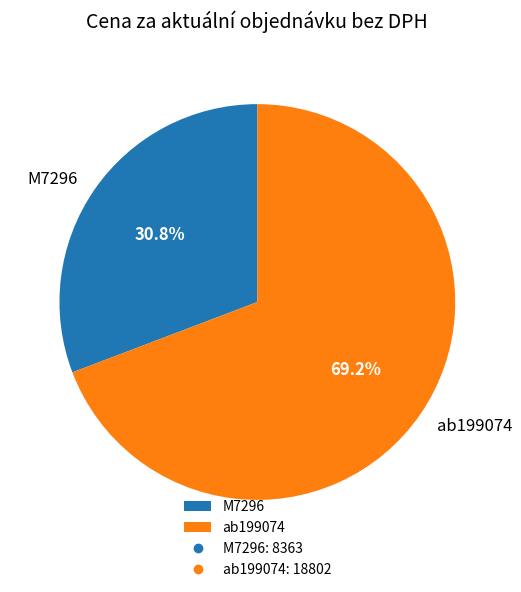

True or false: ab199074 accounts for 76% of the total.

False